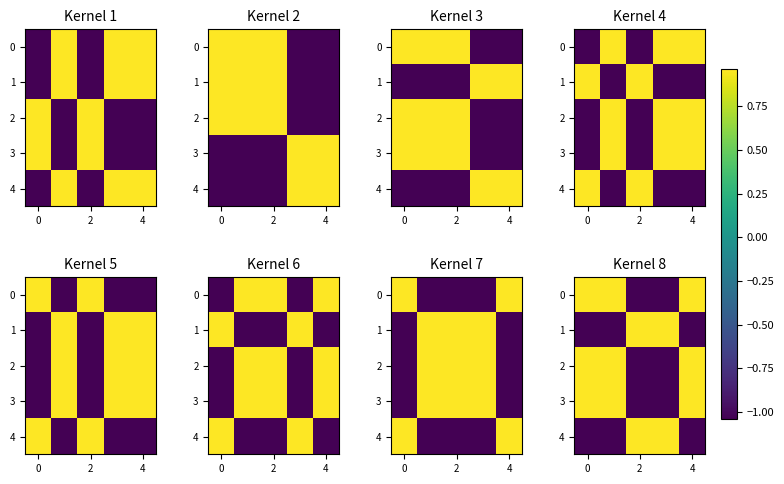

What is the lowest value of the 1 series?

-1.0